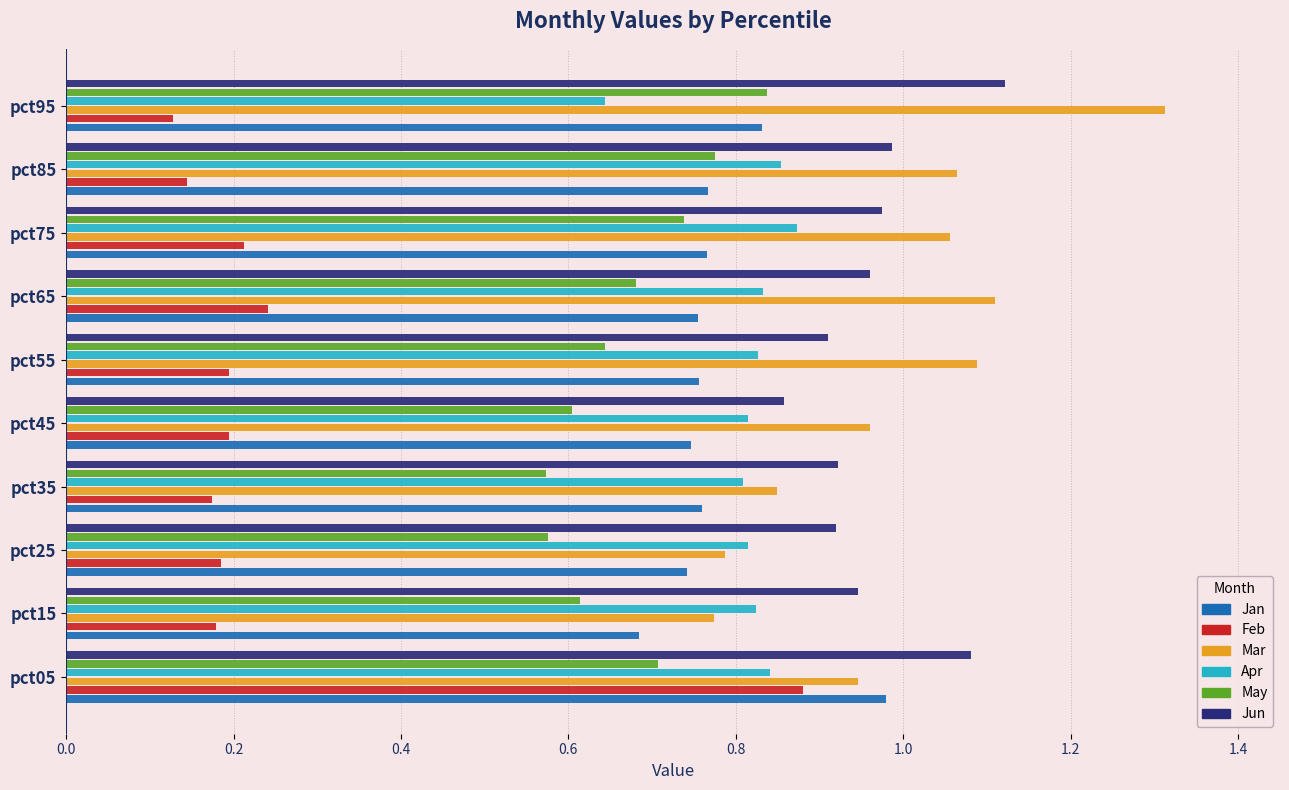

At which category is the sum across all series the highest?

pct05